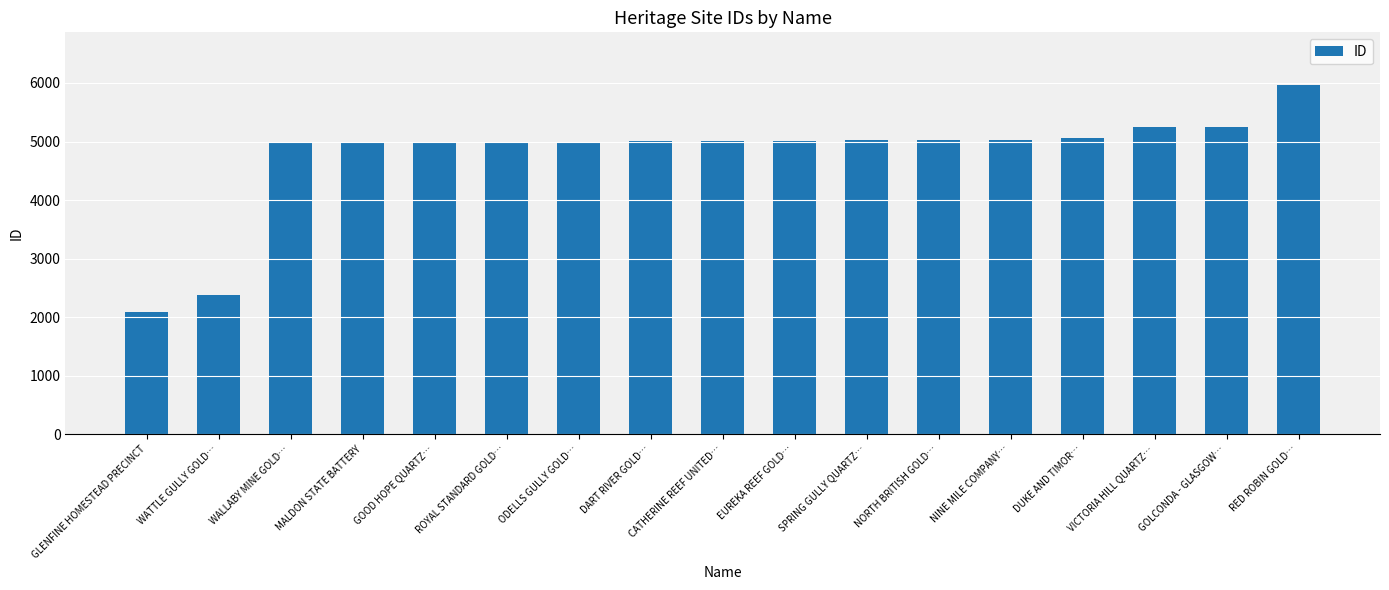

What is the difference between the maximum and second lowest values?

3590